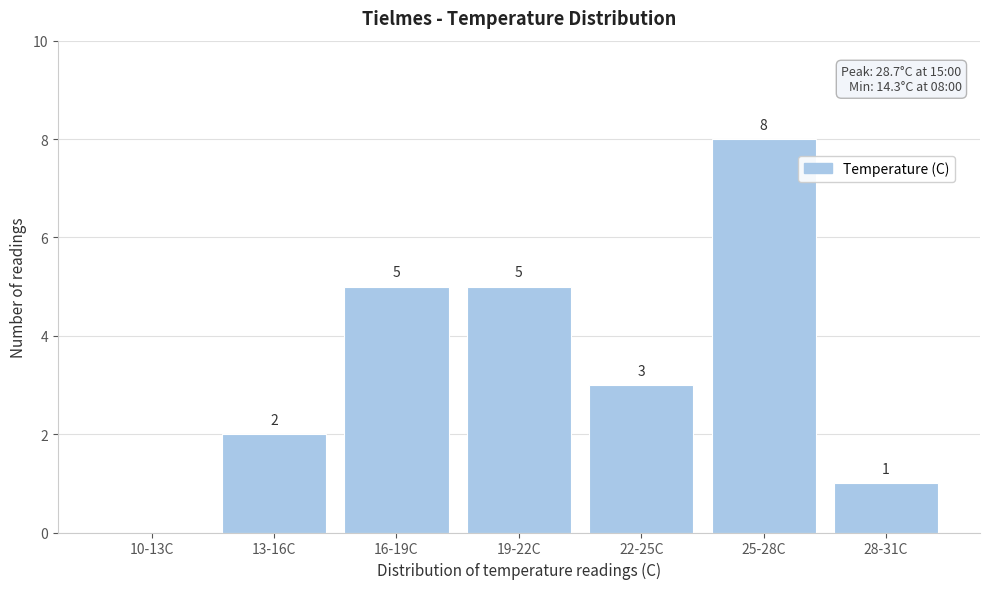

Reading left to right, what are all the values shown in this chart?

10-13C=0	13-16C=2	16-19C=5	19-22C=5	22-25C=3	25-28C=8	28-31C=1